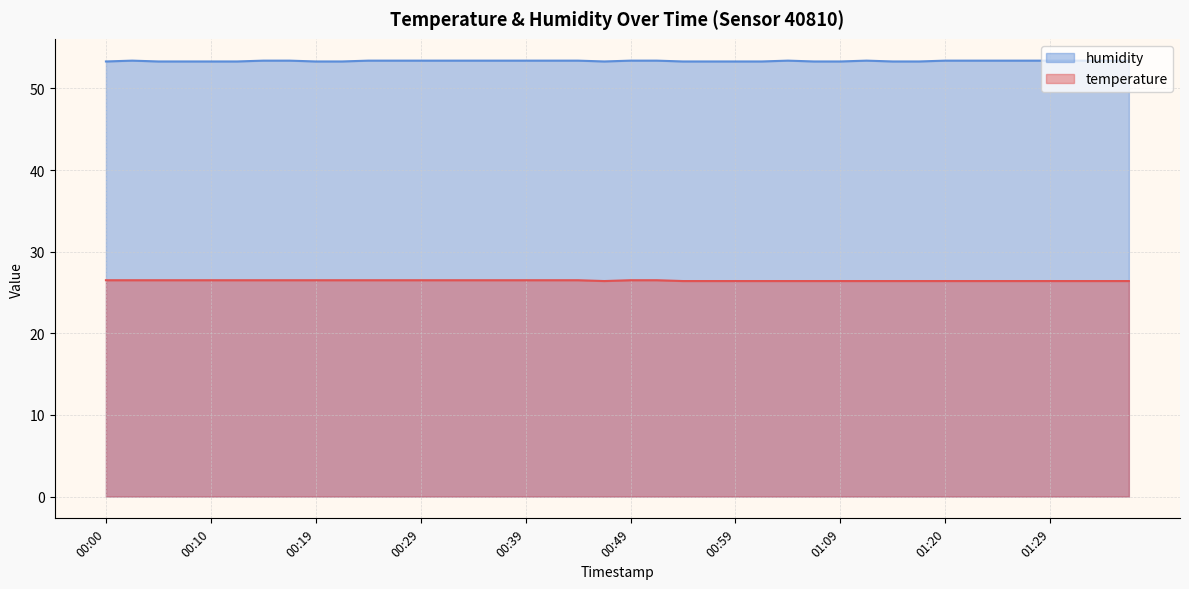

What is the label of the 33rd point from the left?

01:20